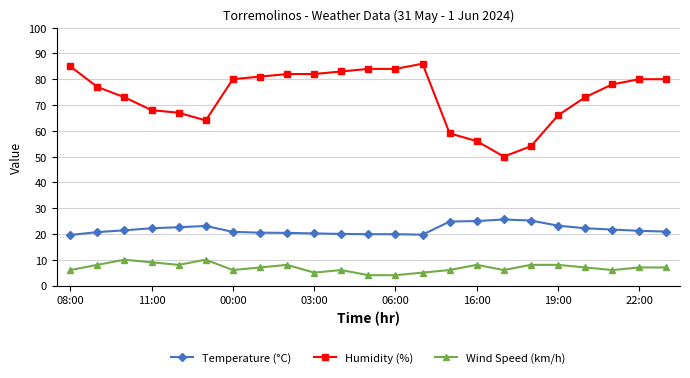

What is the value of the Wind Speed (km/h) point at the 5th from the left?

8.0